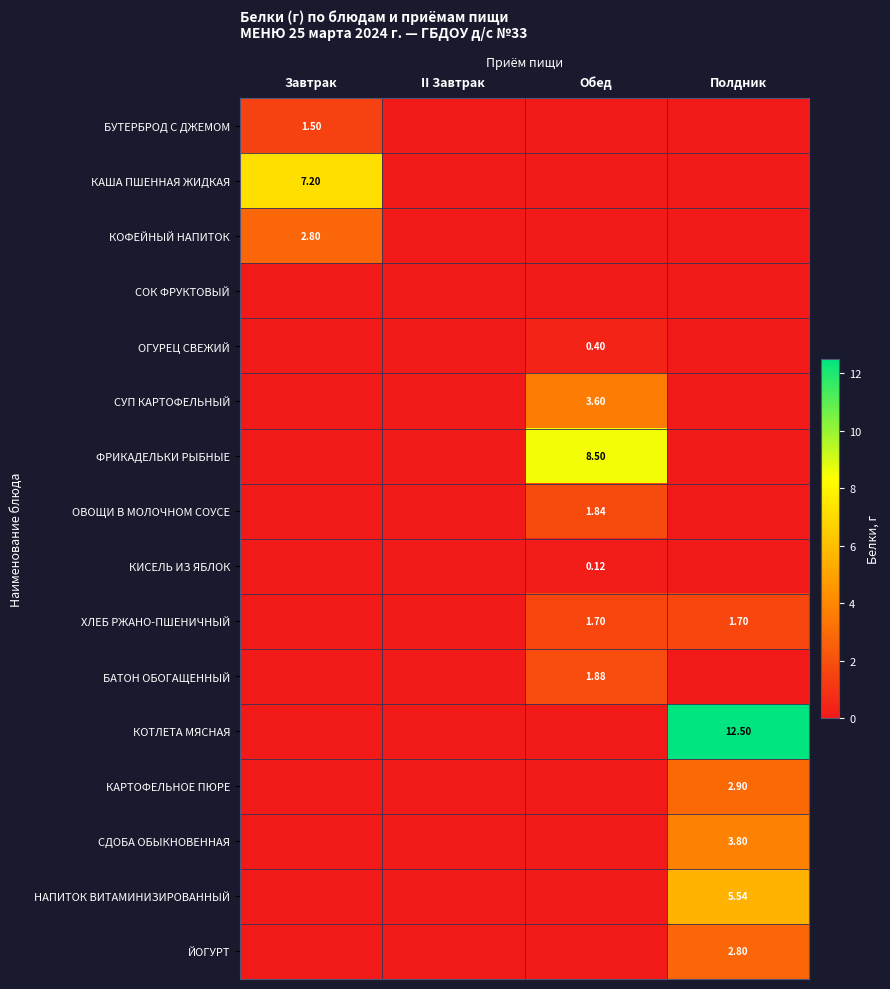

At which category is the sum across all series the highest?

Полдник